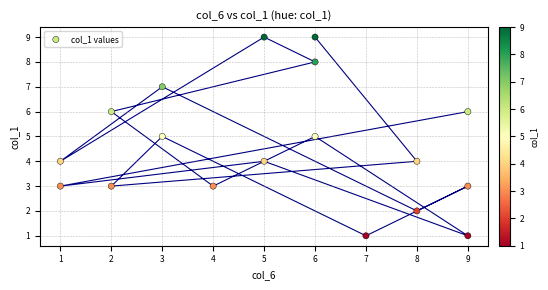

What is the range of X values (max minus min)?

8